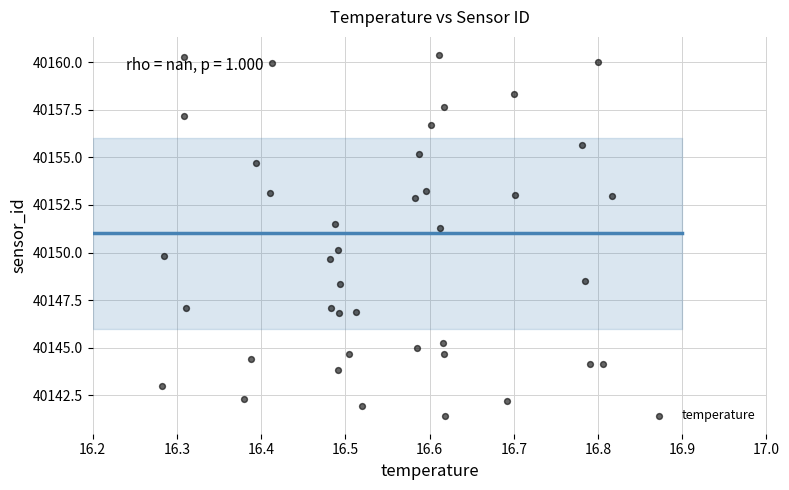

What is the range of Y values (max minus min)?

19.0